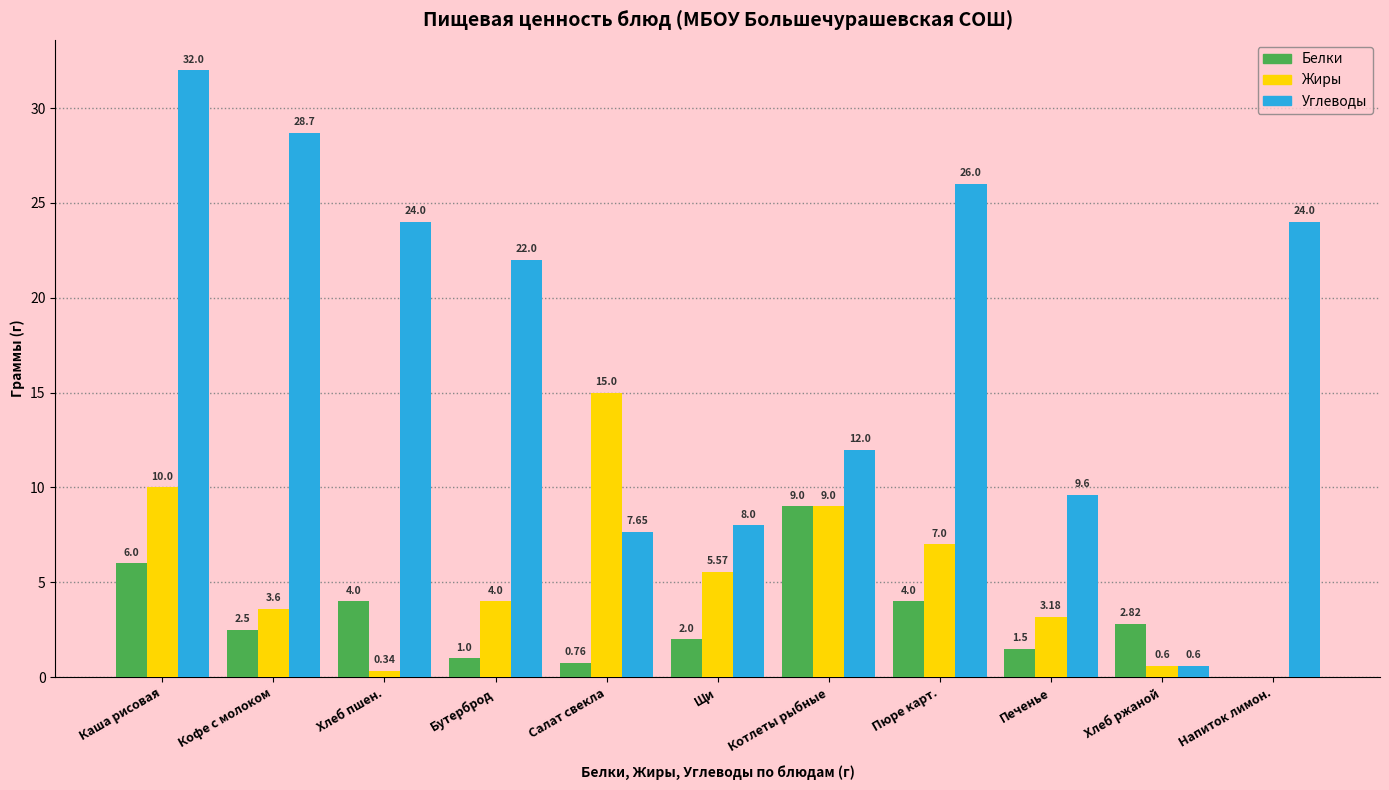

Between Салат свекла and Котлеты рыбные, which series saw the biggest shift?

Белки